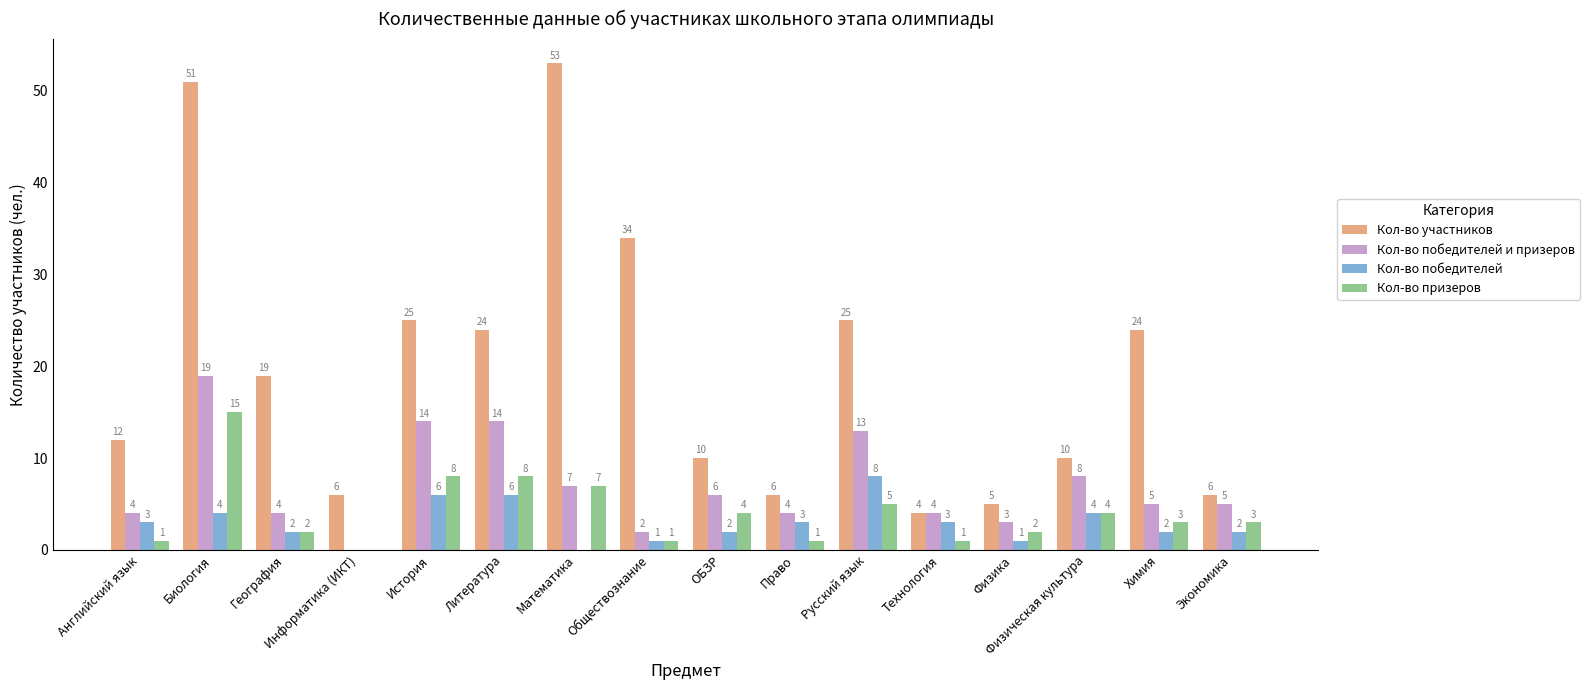

The value of Кол-во призеров at Физическая культура is 6. True or false?

False